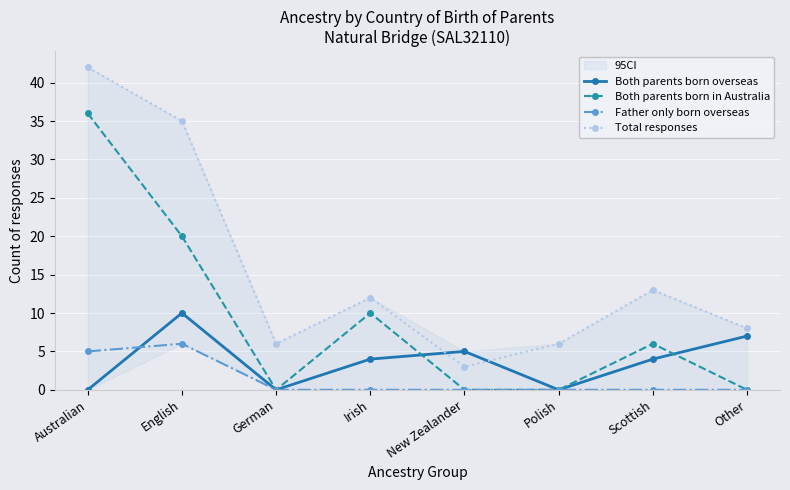

Is it true that Both parents born in Australia equals 3 at Irish?

False